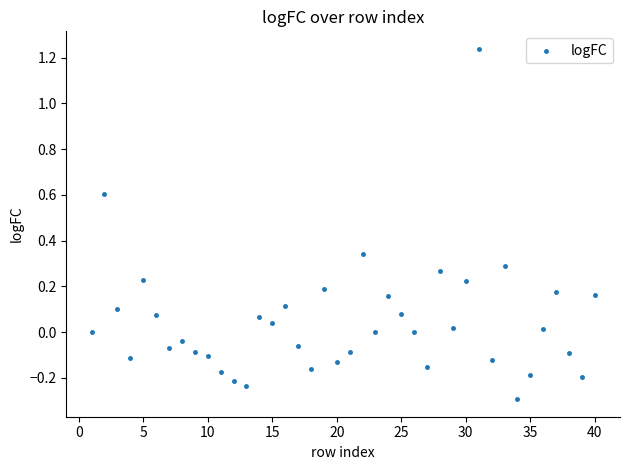

What is the range of X values (max minus min)?

39.0